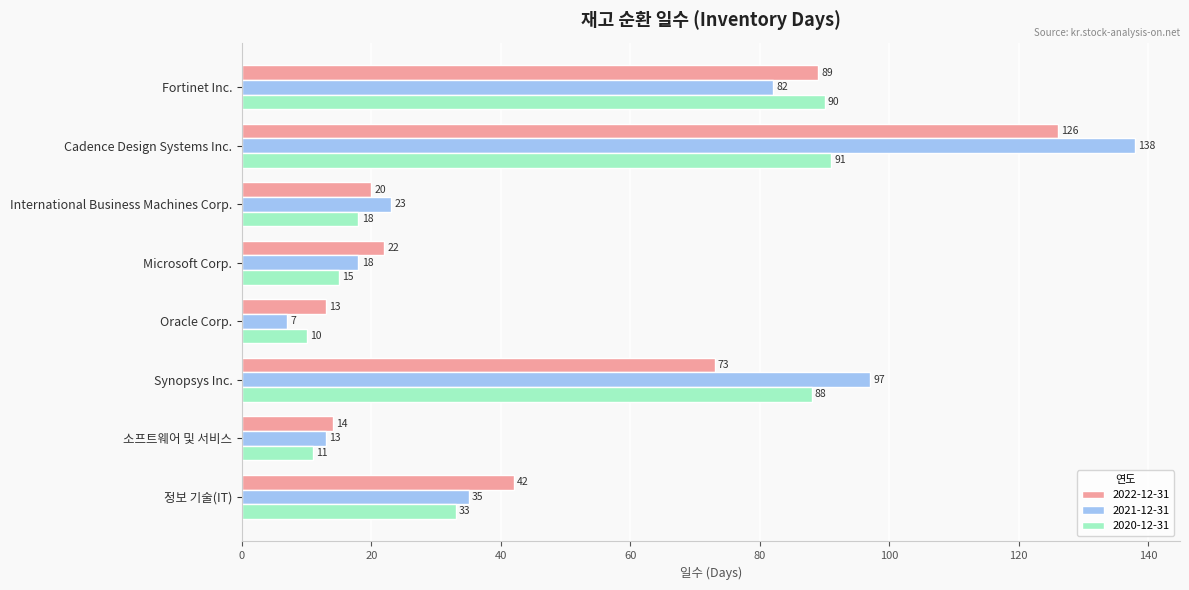

At which category does the chart reach its minimum across all series?

Oracle Corp.